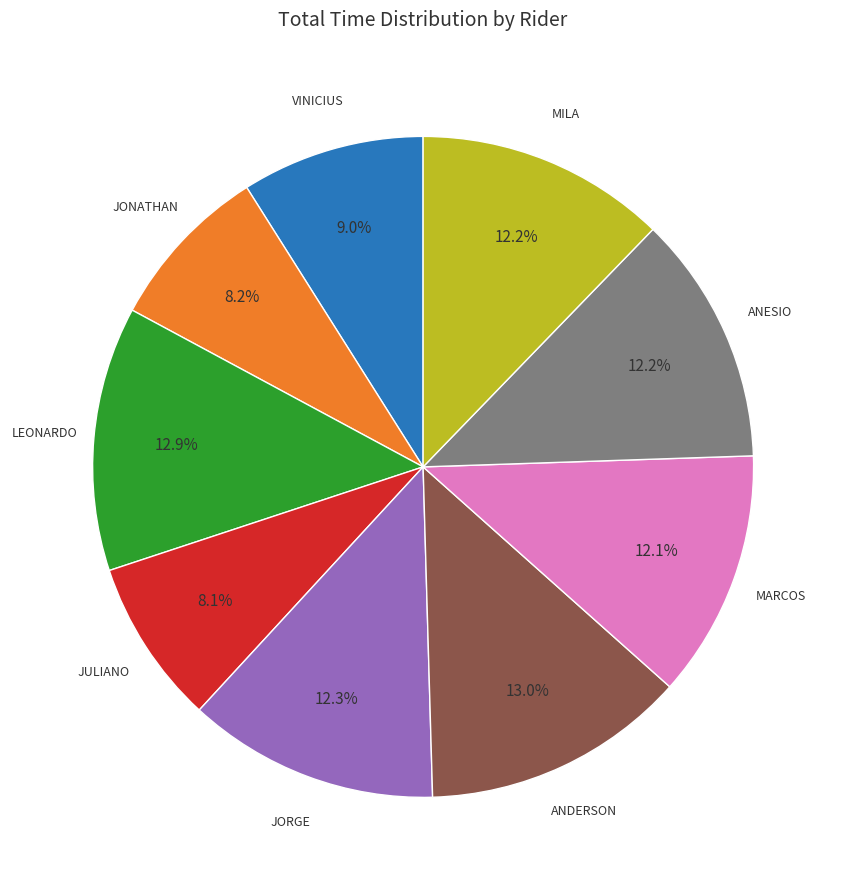

Is there any slice that represents more than half of the pie?

No